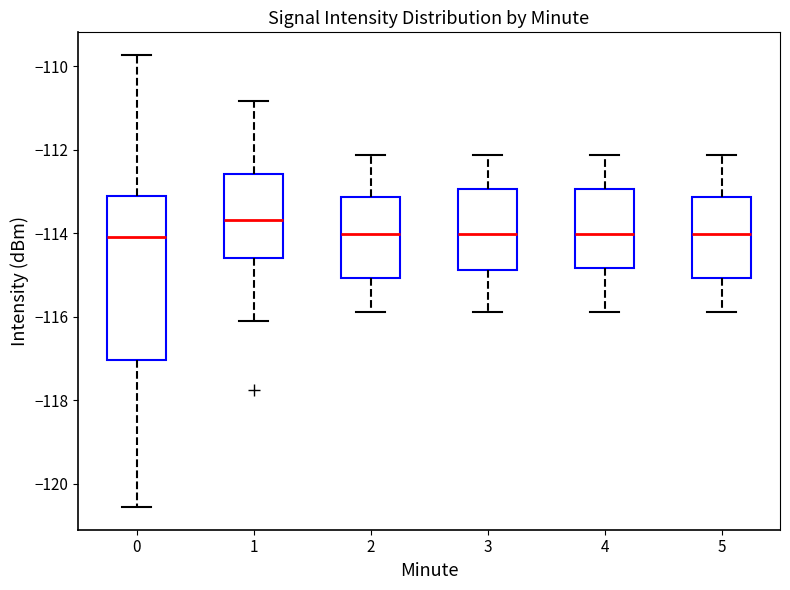

Where does the upper whisker of the box at x = 3 end on the y-axis? The values are not printed on the chart, so give them approximately, as read against the axis.

-112.2